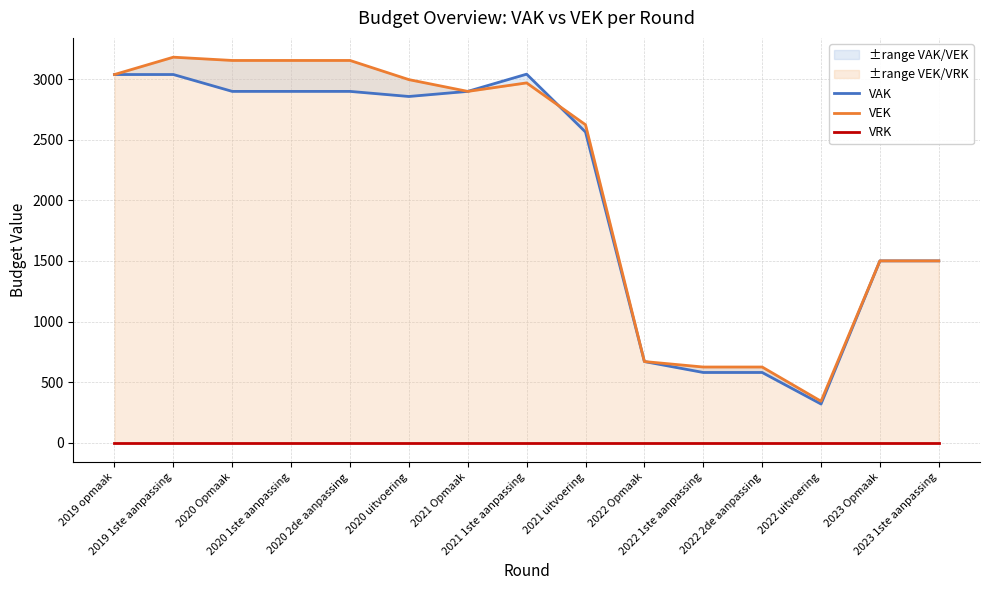

Reading right to left, transcribe all the data shown in this chart.

VAK: 1501	1501	321	581	581	671	2563	3040	2898	2856	2898	2898	2898	3037	3037
VEK: 1501	1501	344	626	626	671	2623	2968	2898	2995	3153	3153	3153	3180	3037
VRK: 0	0	0	0	0	0	0	0	0	0	0	0	0	0	0